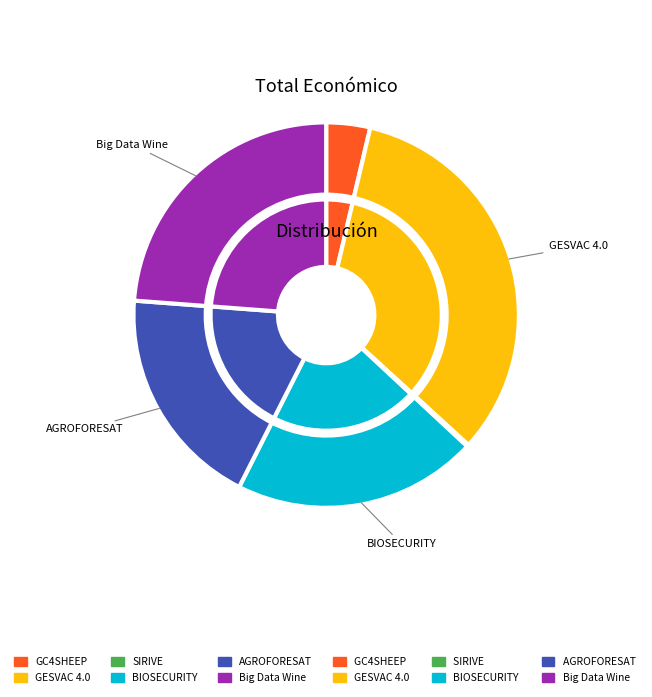

Is Big Data Wine the majority of the pie?

No